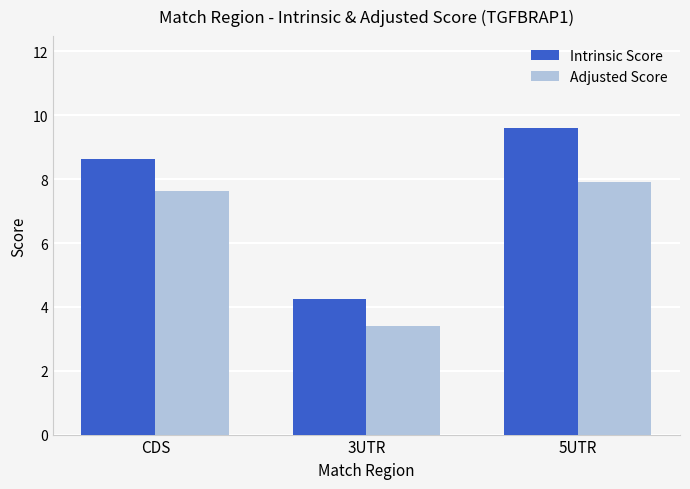

Which series has the largest range (max minus min)?

Intrinsic Score